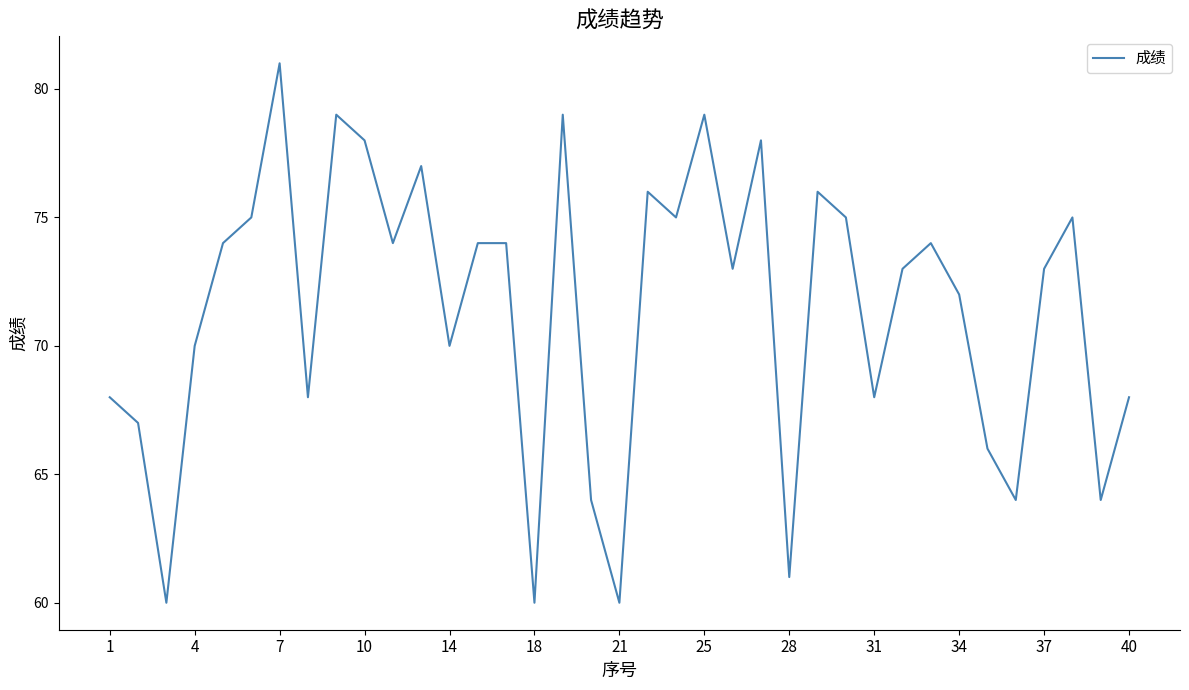

How many lines are shown in the chart?

1